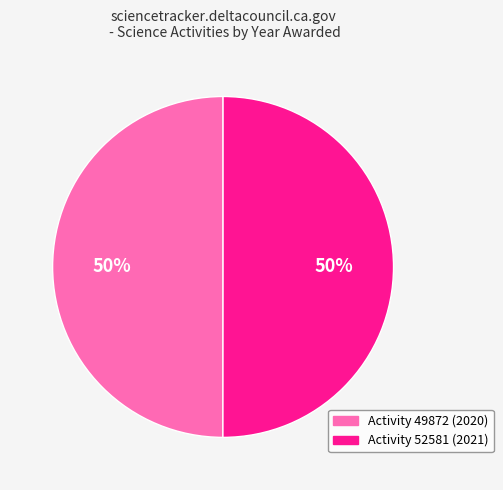

To the nearest percent, what is the average slice percentage?

50%